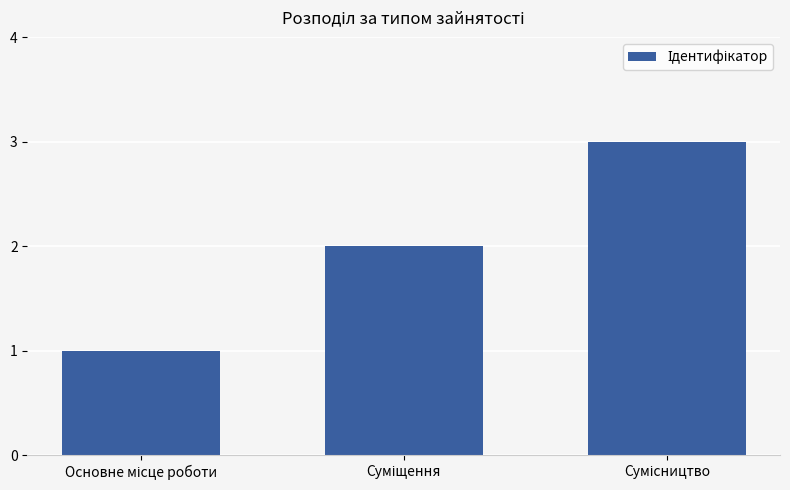

How many bars are there in total?

3